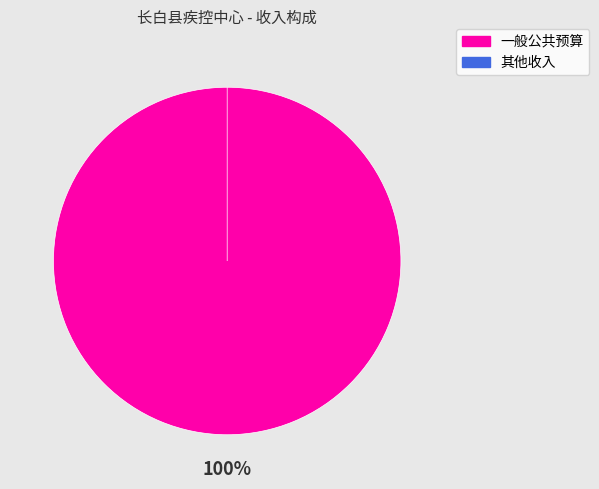

Between 一般公共预算 and 其他收入, which is larger?

一般公共预算